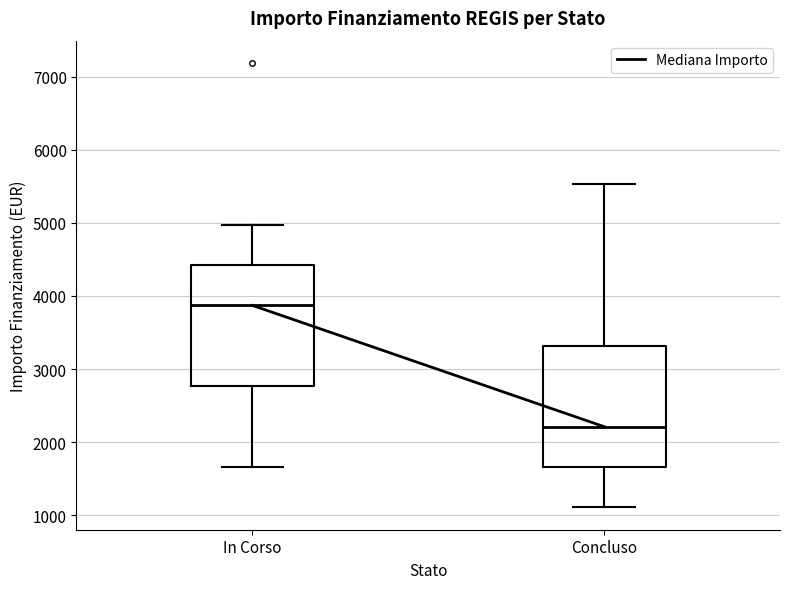

Where does the lower whisker of the box for In Corso end on the y-axis? The values are not printed on the chart, so give them approximately, as read against the axis.

1700